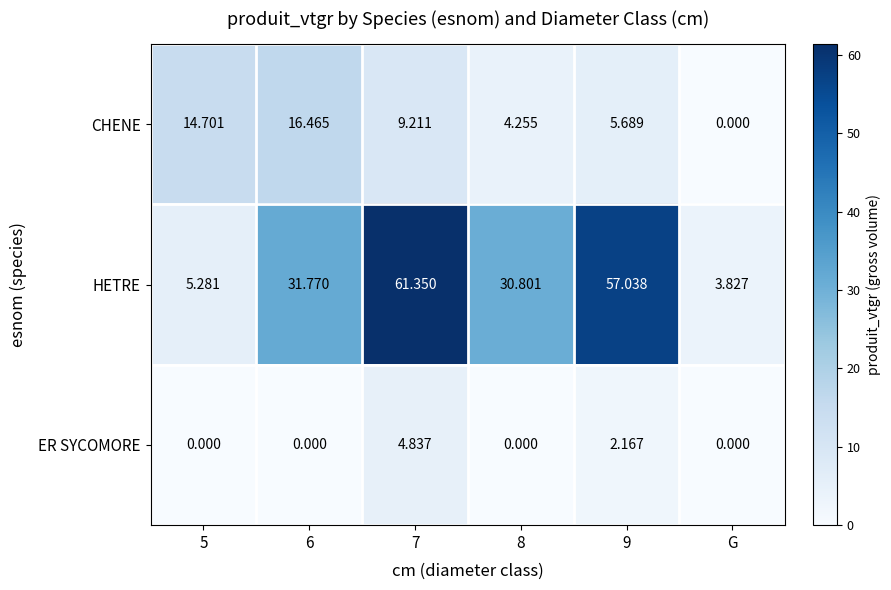

At 8, list the series in order from smallest to largest.

ER SYCOMORE, CHENE, HETRE